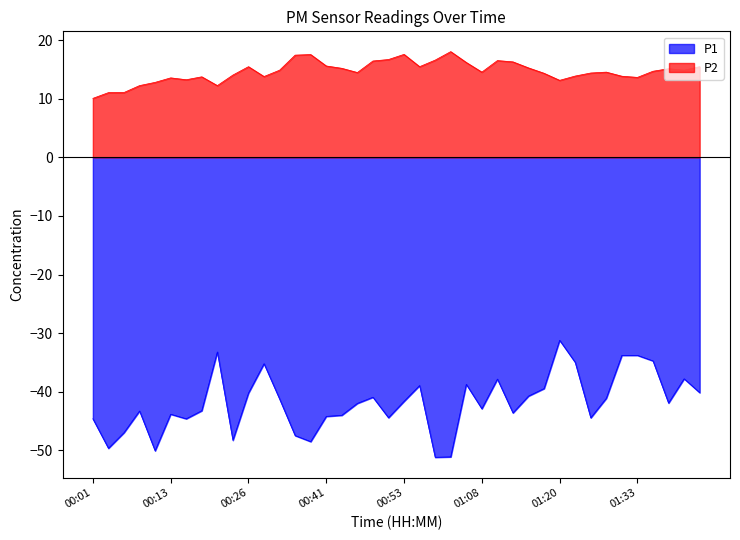

True or false: P1 and P2 cross at least once.

False